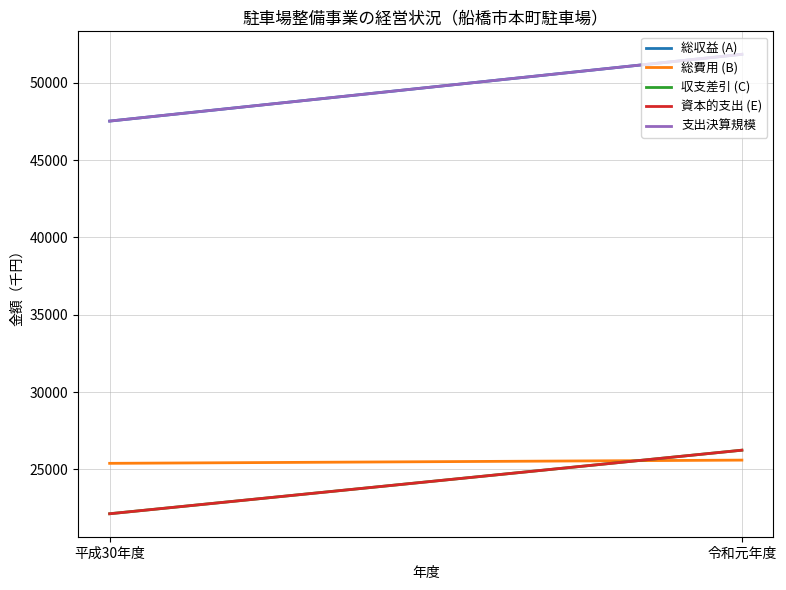

Reading right to left, list all the values displayed in this chart.

総収益 (A): 令和元年度=51838	平成30年度=47520
総費用 (B): 令和元年度=25598	平成30年度=25390
収支差引 (C): 令和元年度=26240	平成30年度=22130
資本的支出 (E): 令和元年度=26240	平成30年度=22130
支出決算規模: 令和元年度=51838	平成30年度=47520